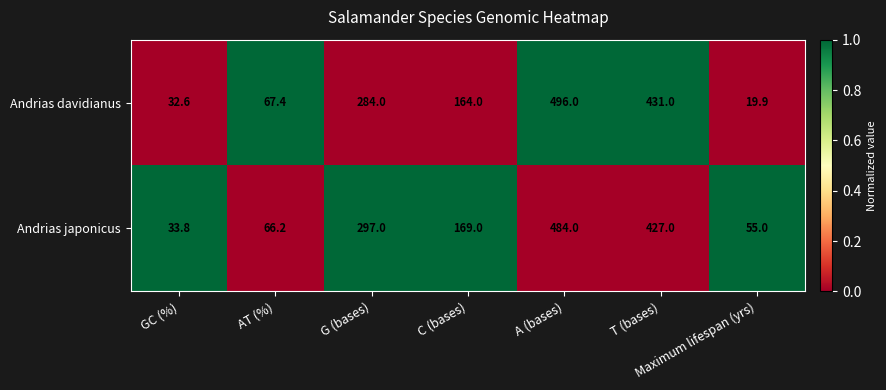

What is the difference between the highest and lowest values at C (bases)?

5.0